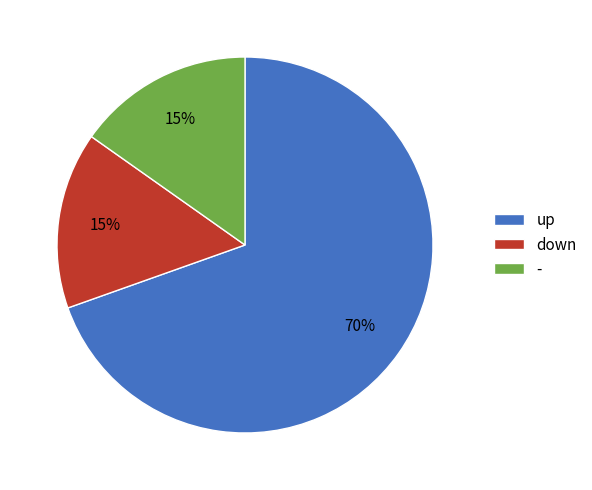

How many slices are in this pie chart?

3